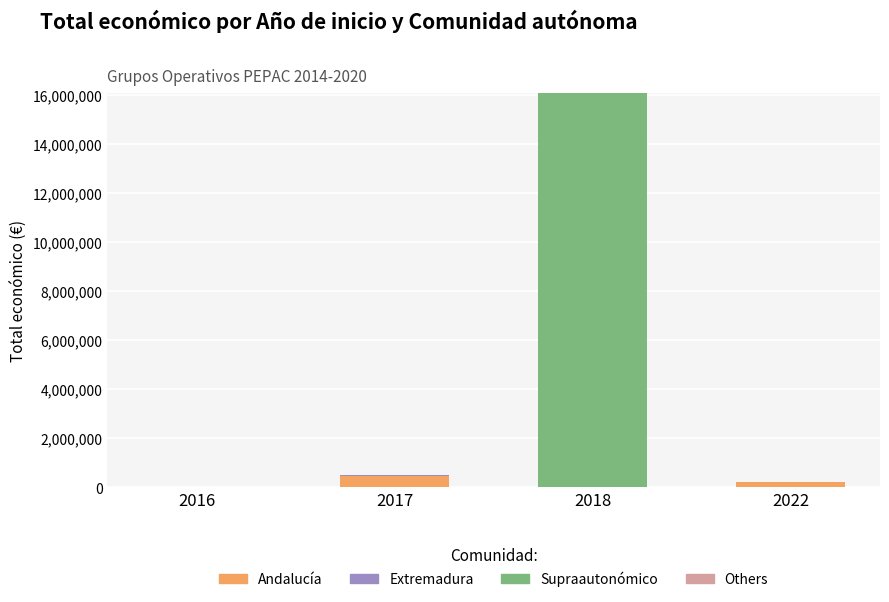

What is the total value across all series at 2022?

228922